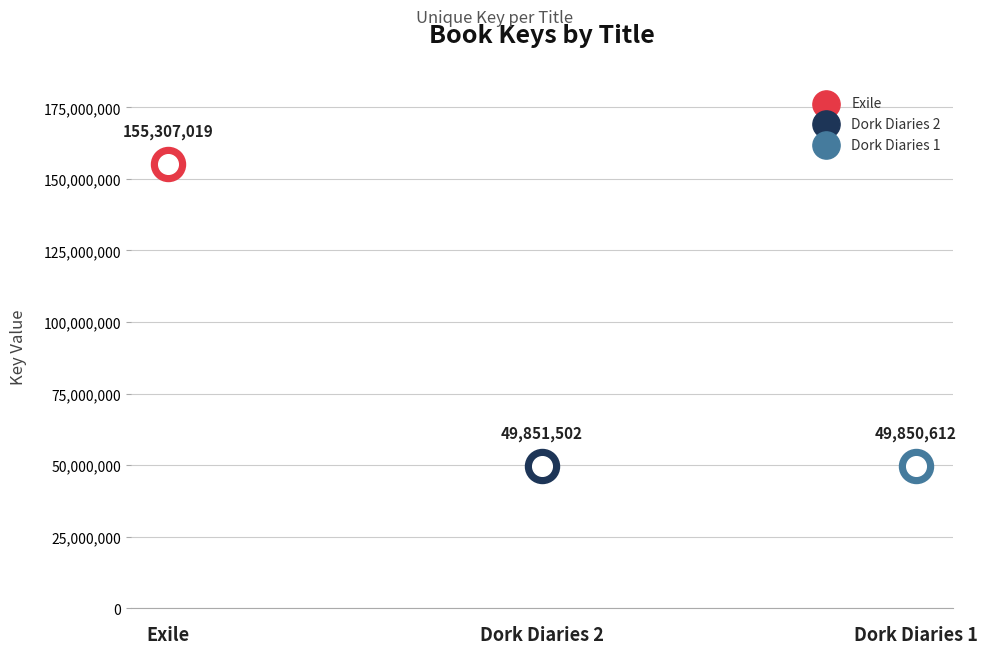

Approximately how many times larger is the value at Exile compared to Dork Diaries 2?

3.1